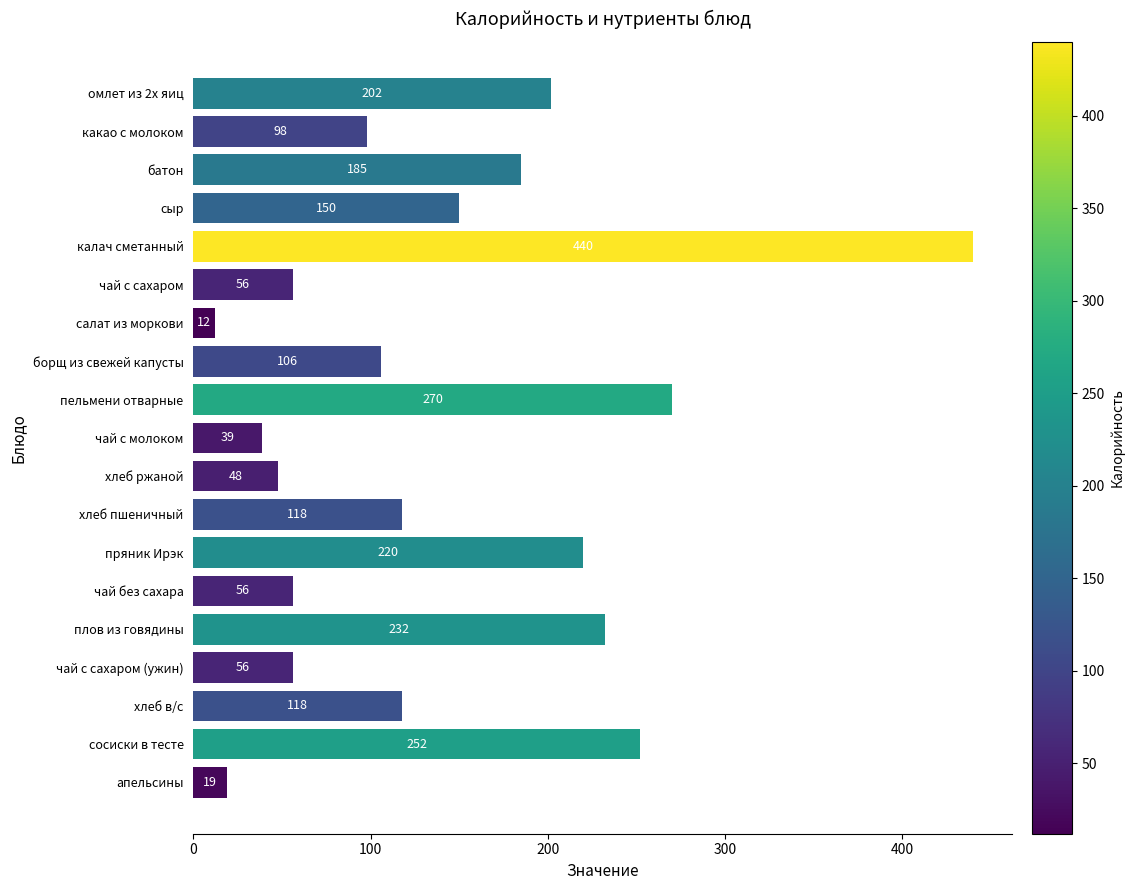

Where is the data nearest to the value 226?

пряник Ирэк